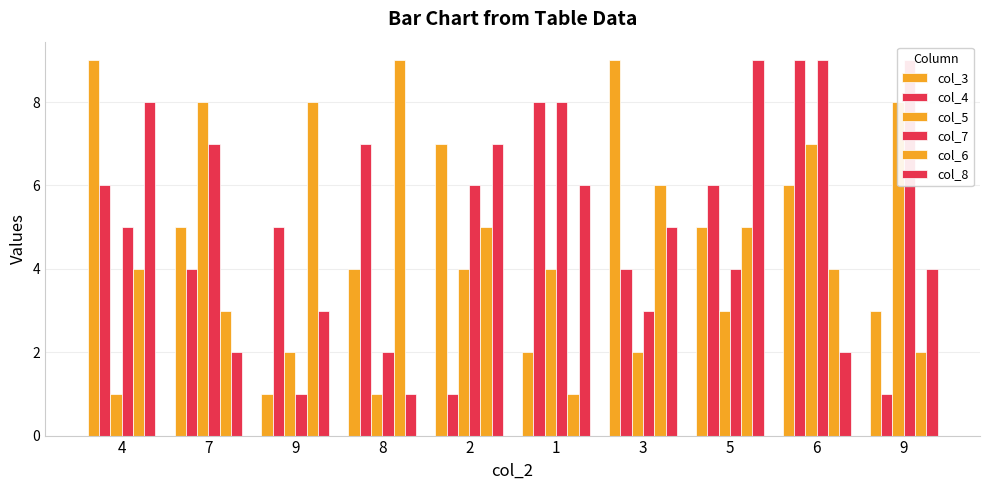

Between 9 and 3, which series saw the biggest shift?

col_3